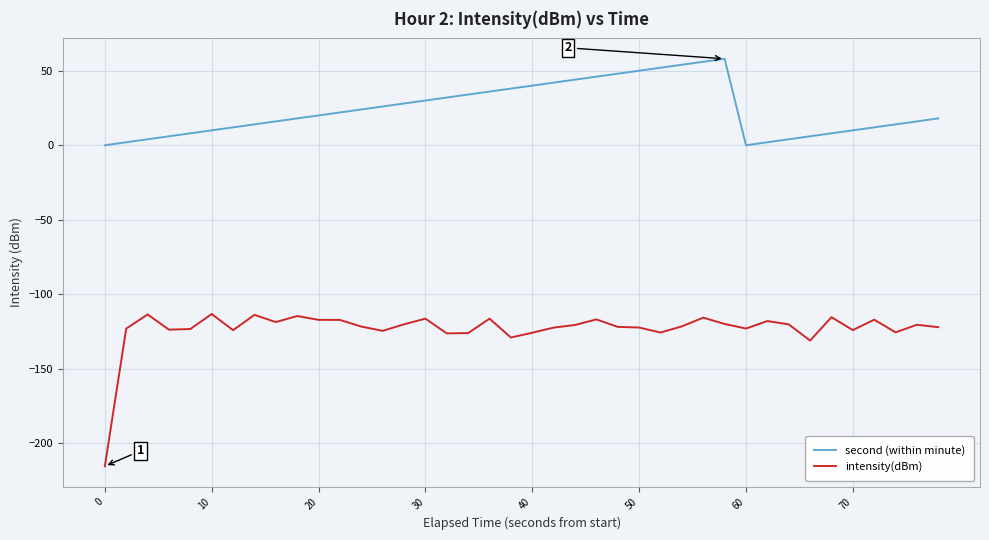

List the series in order of their peak value, highest first.

second (within minute), intensity(dBm)